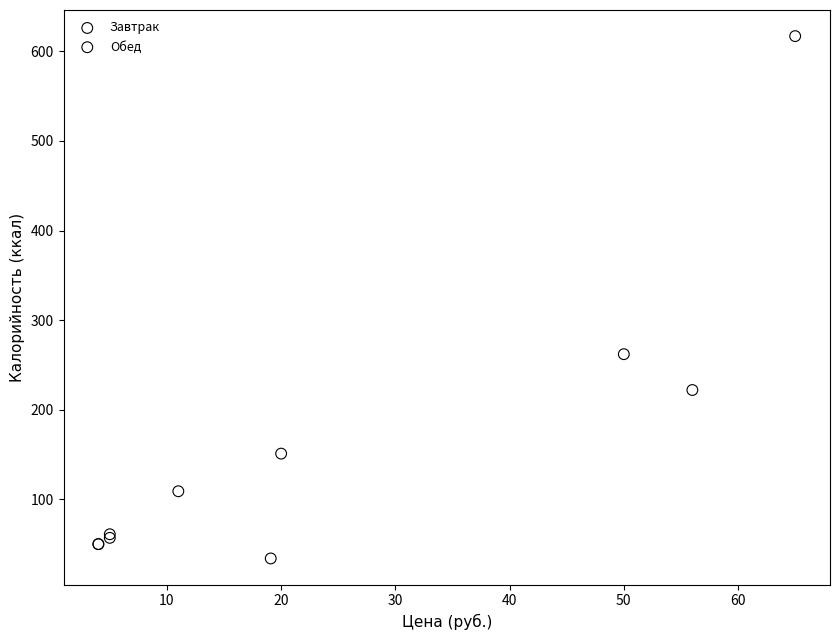

Which series contains the highest Y value?

Завтрак